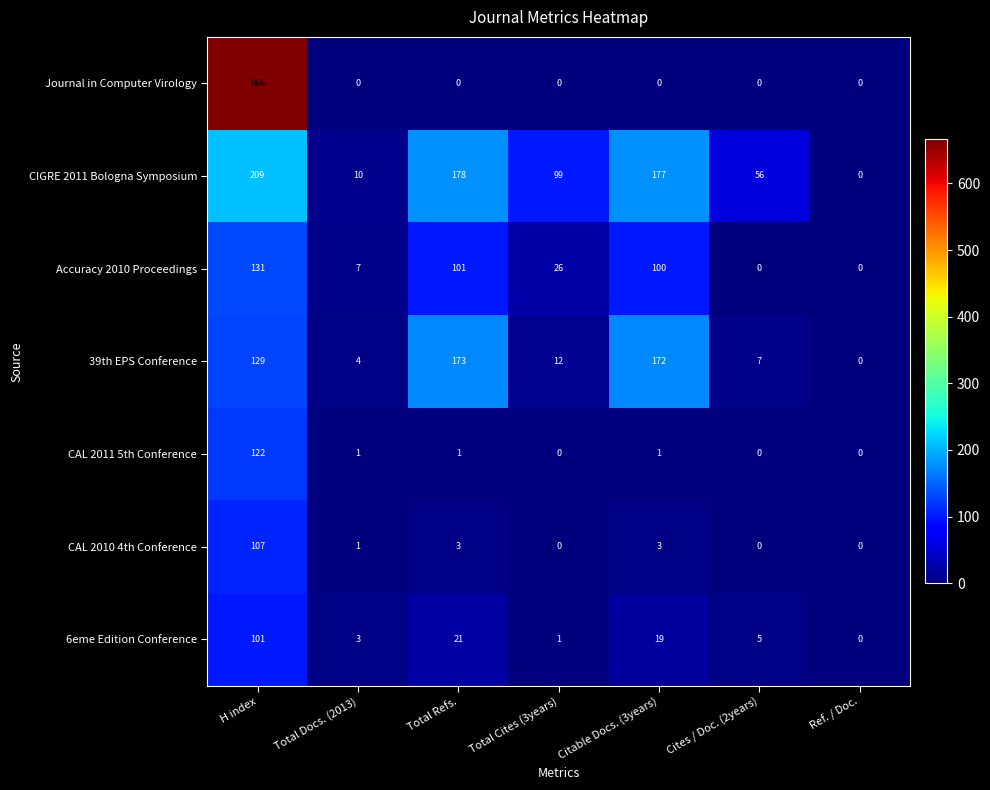

Count the number of categories in the chart.

7